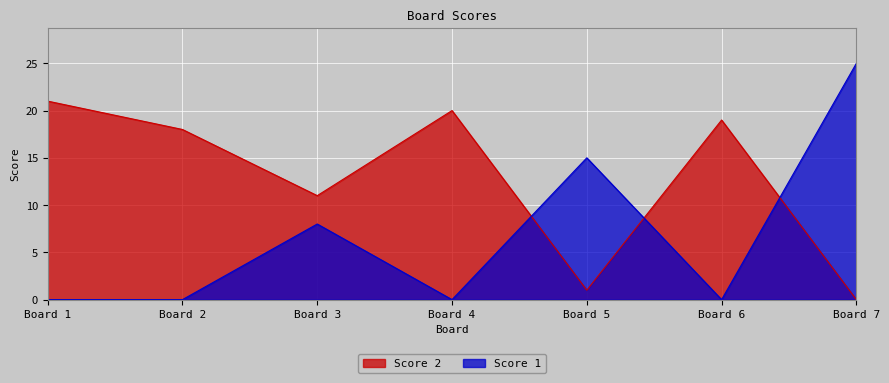

After their last crossing, which series has the higher values: Score 2 or Score 1?

Score 1